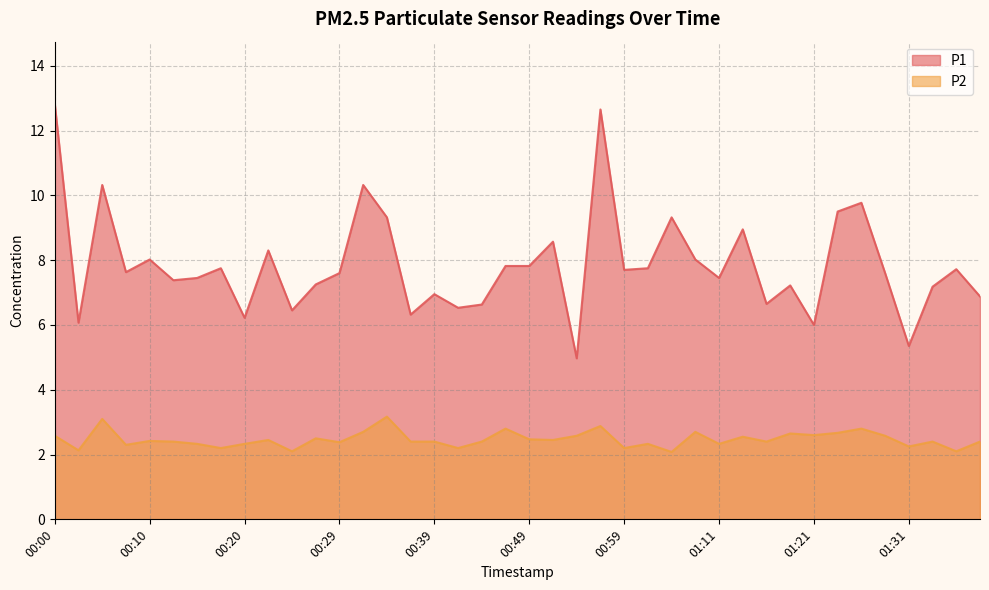

What is the difference between the maximum and minimum values in the P2 series?

1.1